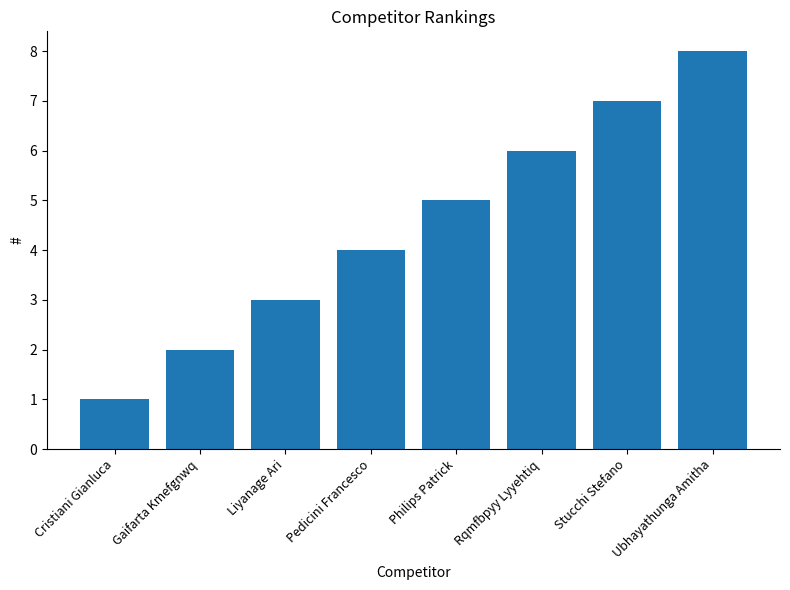

What is the label of the 6th bar from the right?

Liyanage Ari